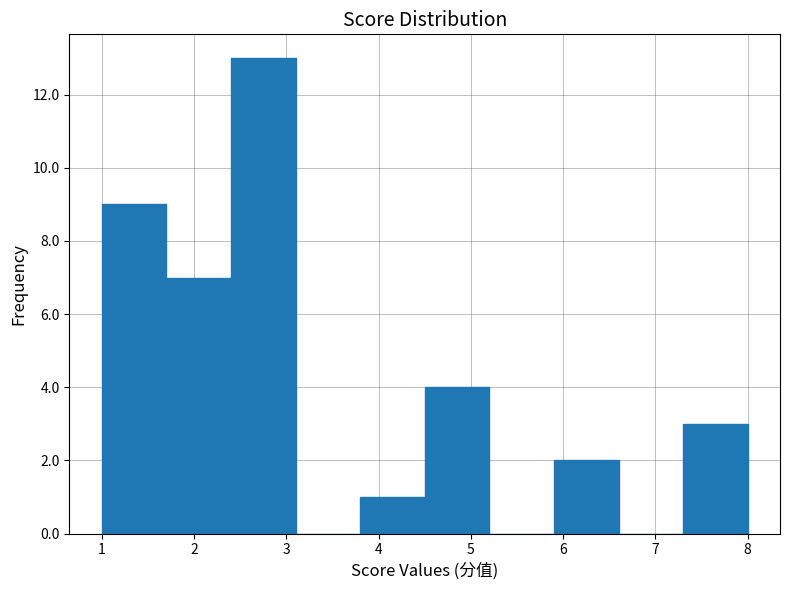

Reading left to right, transcribe this chart: for each bar, give the range it covers on the x-axis and its height. The values are not printed on the chart, so give them approximately, as read against the axis.

1.0 to 1.7: 9
1.7 to 2.4: 7
2.4 to 3.1: 13
3.1 to 3.8: 0
3.8 to 4.5: 1
4.5 to 5.2: 4
5.2 to 5.9: 0
5.9 to 6.6: 2
6.6 to 7.3: 0
7.3 to 8.0: 3